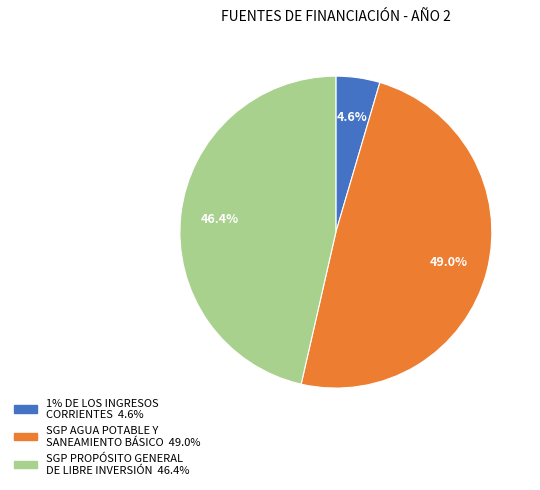

Does any single category account for the majority?

No